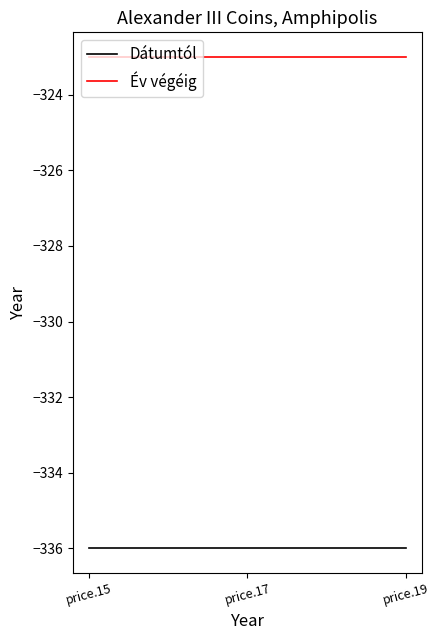

What is the maximum value shown in the chart?

-323